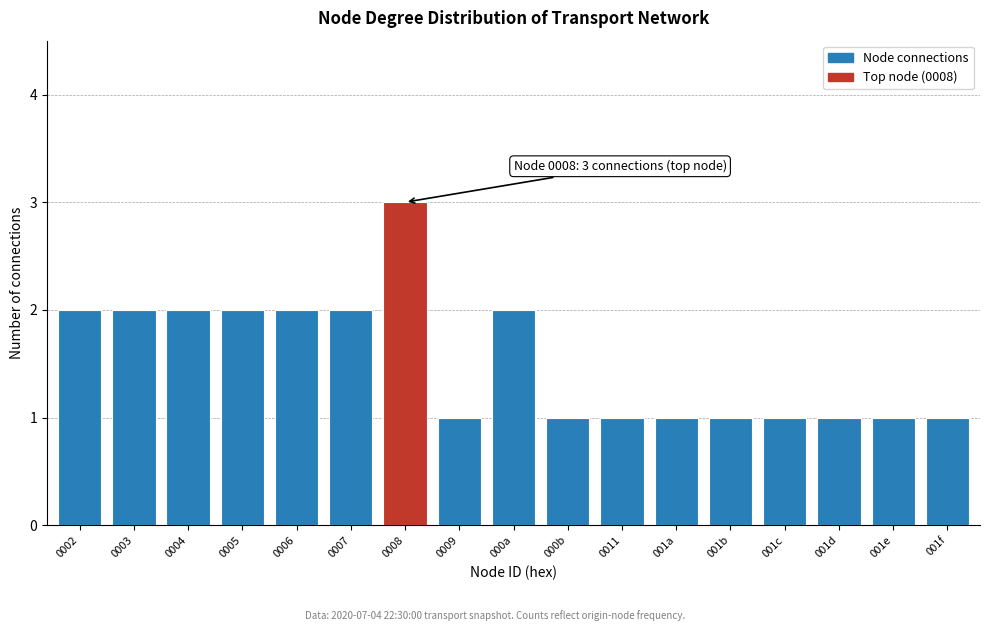

Reading right to left, transcribe all the data shown in this chart.

001f=1	001e=1	001d=1	001c=1	001b=1	001a=1	0011=1	000b=1	000a=2	0009=1	0008=3	0007=2	0006=2	0005=2	0004=2	0003=2	0002=2